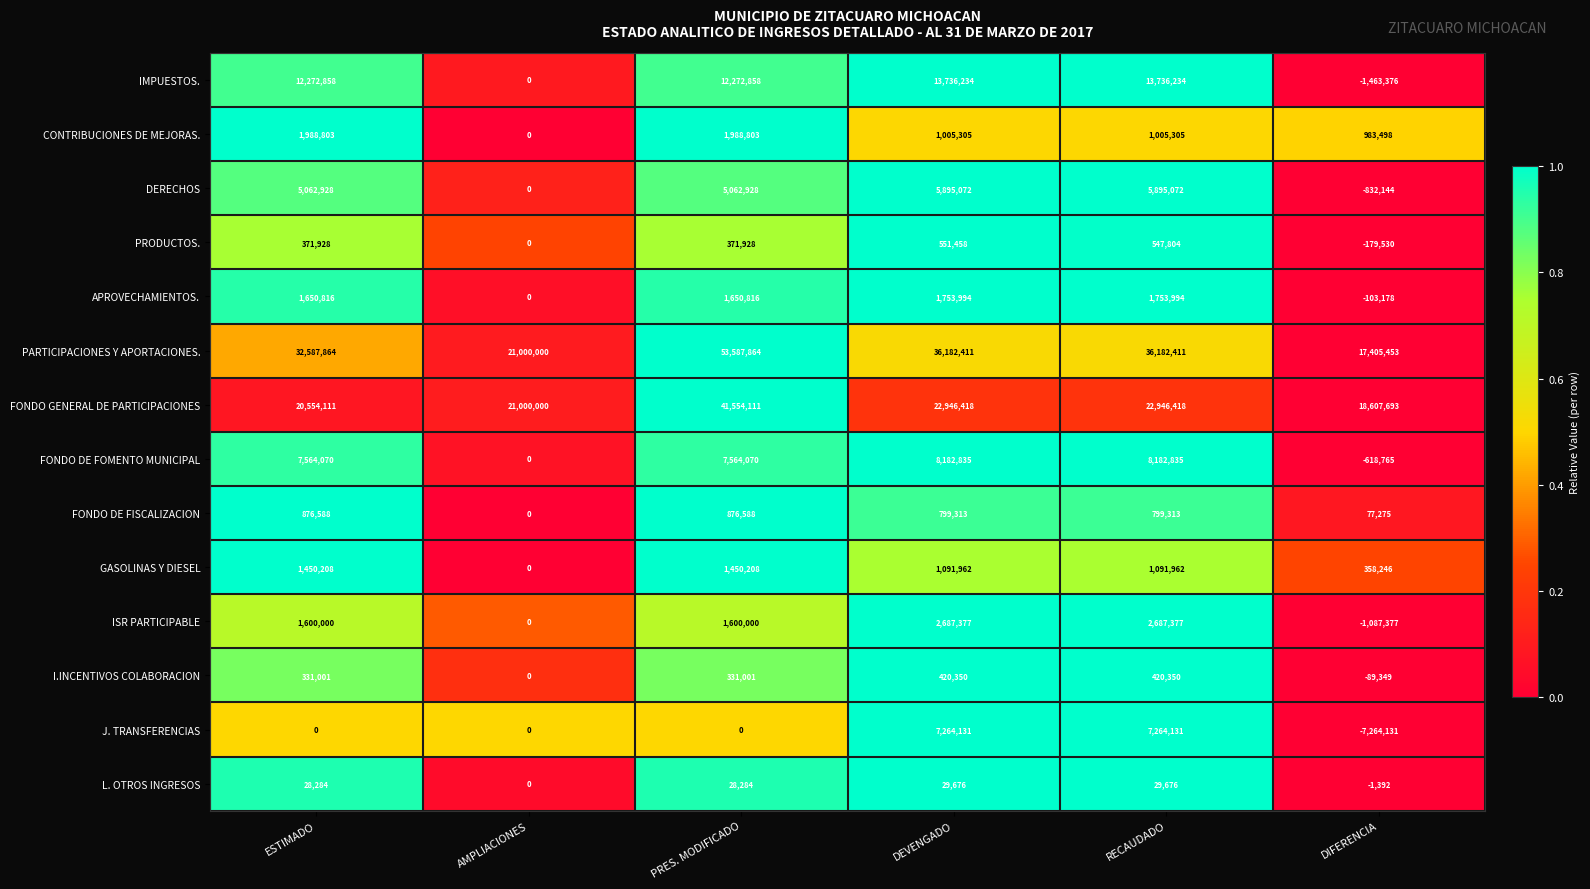

Between ESTIMADO and RECAUDADO, which series saw the biggest shift?

J. TRANSFERENCIAS